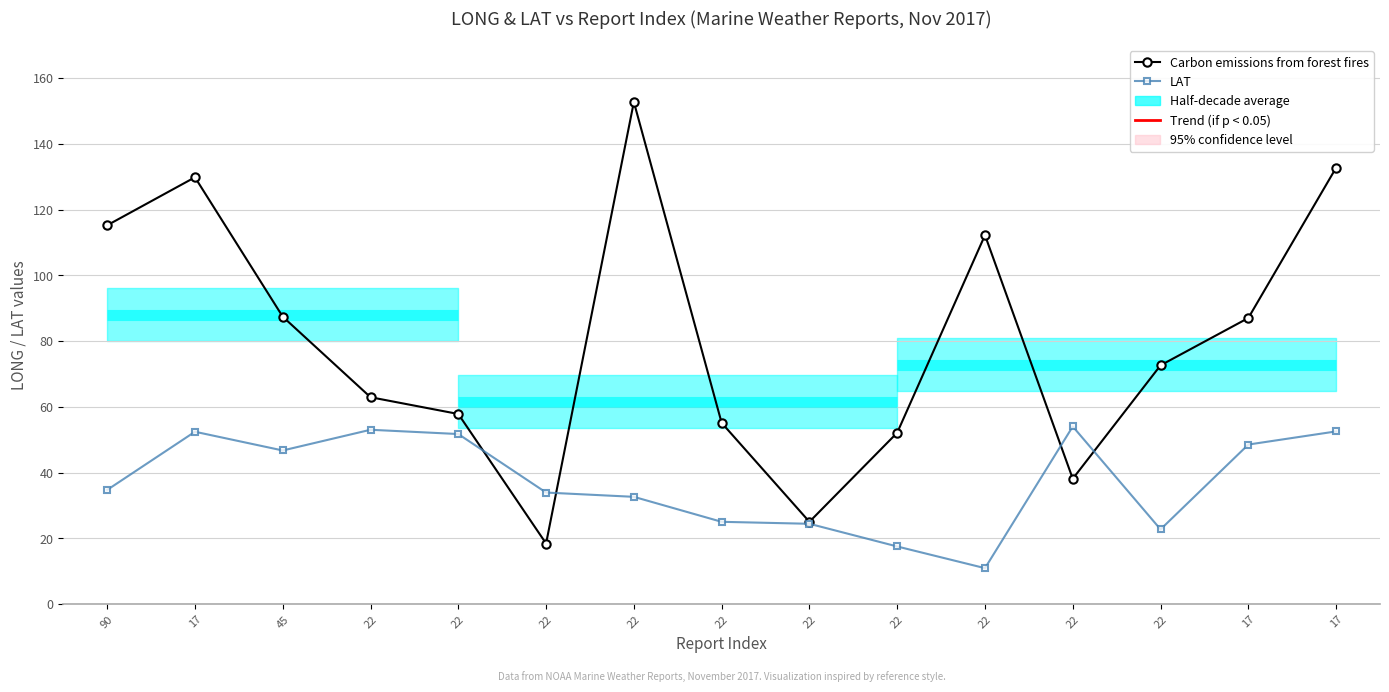

List the labels in order of Carbon emissions from forest fires value, smallest first.

22, 22, 22, 22, 22, 22, 22, 22, 17, 45, 22, 90, 17, 17, 22